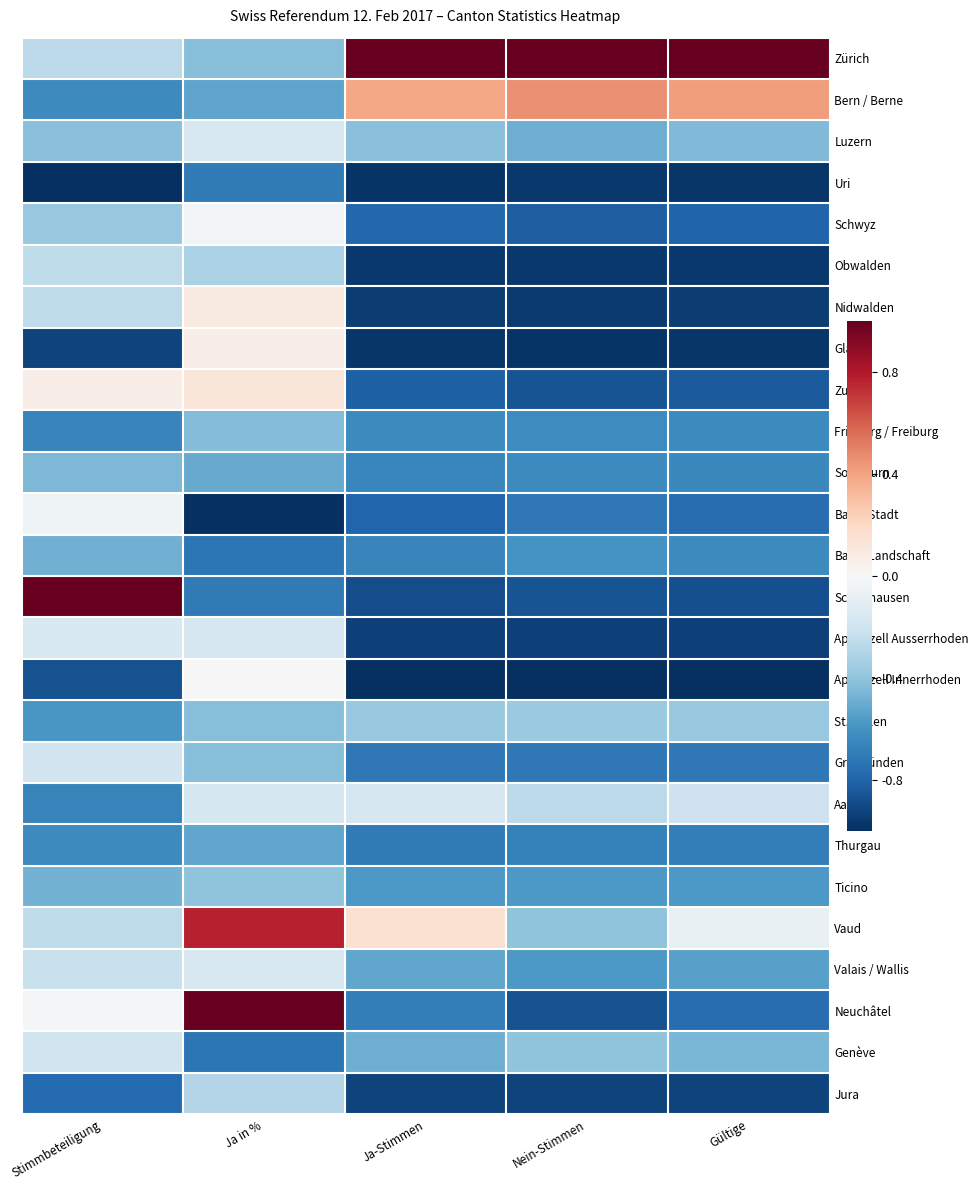

What is the total value across all series at Gültige?

-15.3